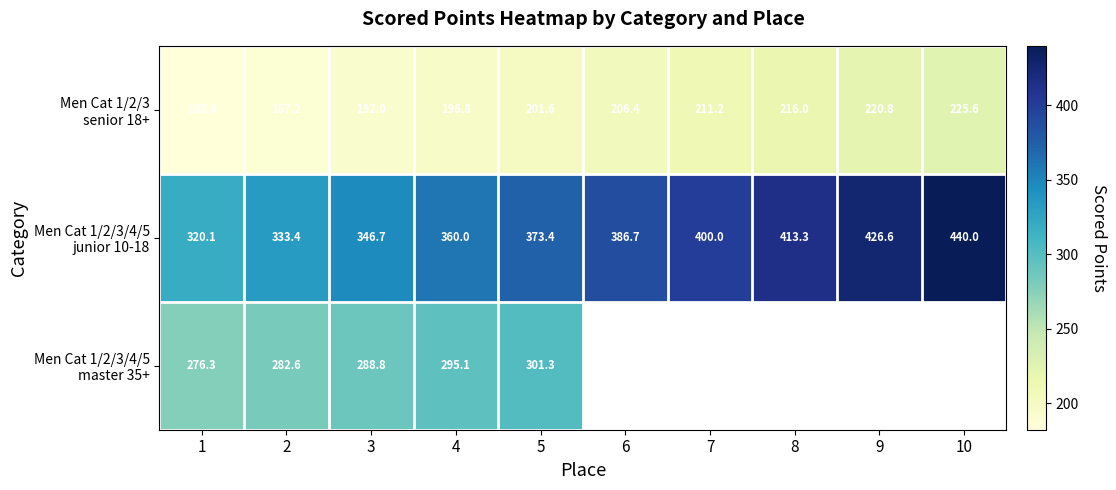

What is the average value of the Men Cat 1/2/3/4/5 junior 10-18 series?

380.0